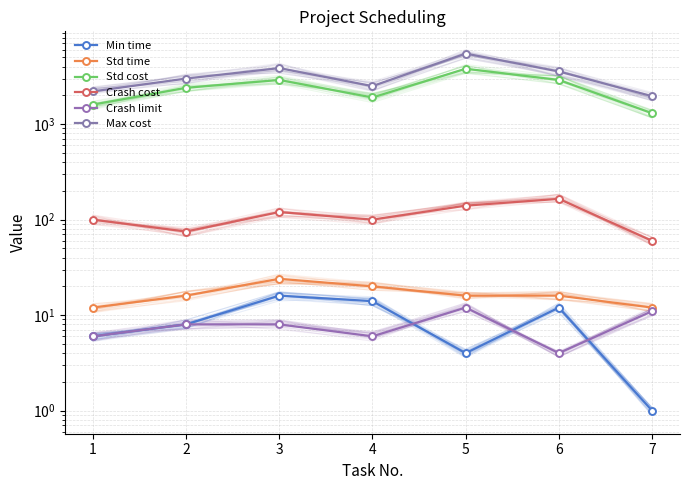

Reading right to left, list all the values displayed in this chart.

Min time: 1	12	4	14	16	8	6
Std time: 12	16	16	20	24	16	12
Std cost: 1300	2900	3800	1900	2900	2400	1600
Crash cost: 60	165	140	100	120	75	100
Crash limit: 11	4	12	6	8	8	6
Max cost: 1960	3560	5480	2500	3860	3000	2200